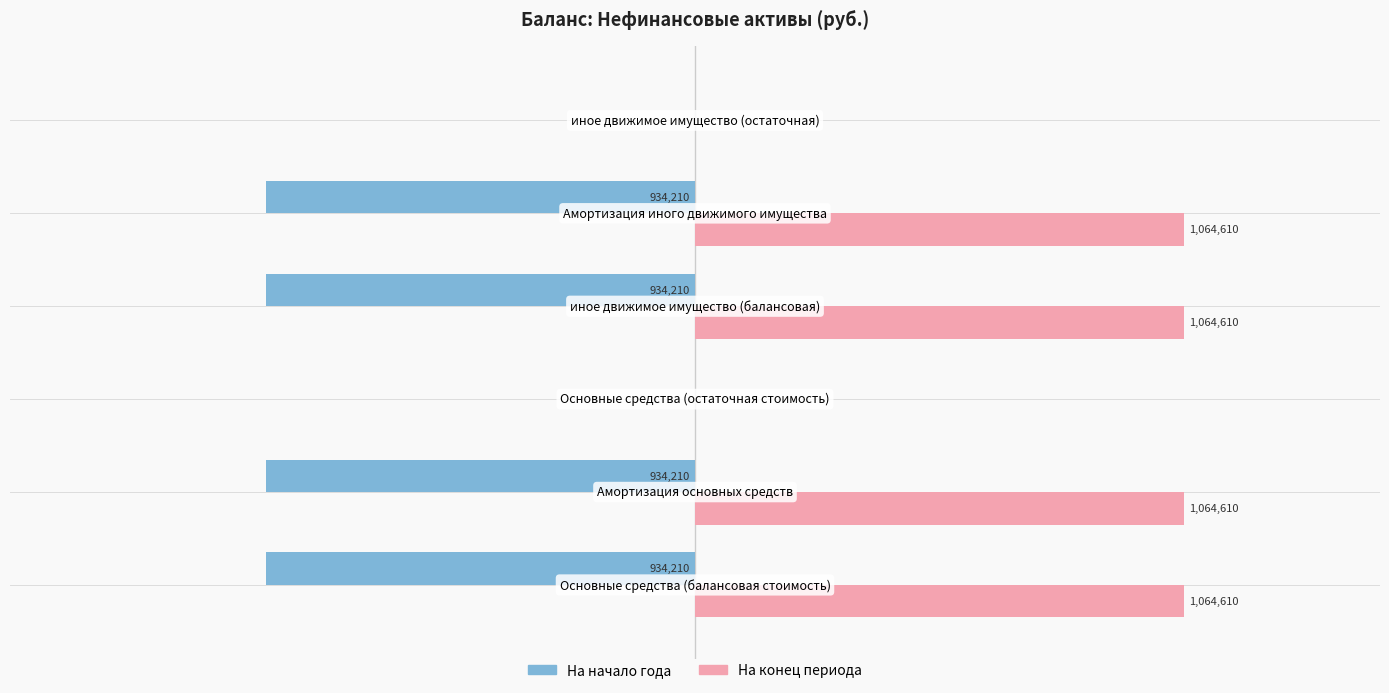

What are all the series names shown in the legend?

На начало года, На конец периода